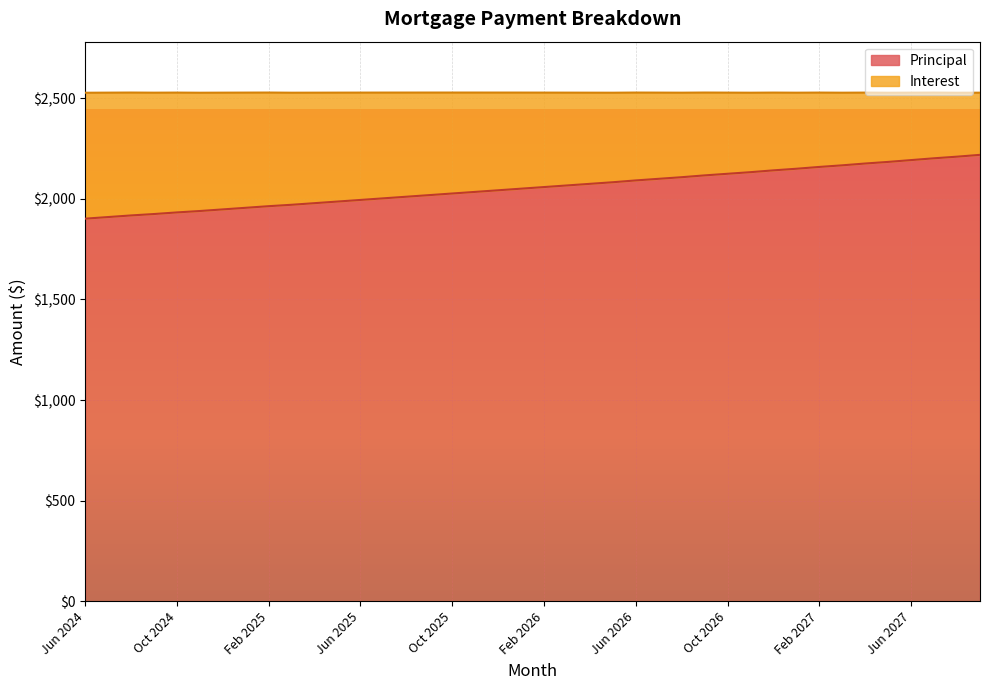

How many data points does each series have?

40